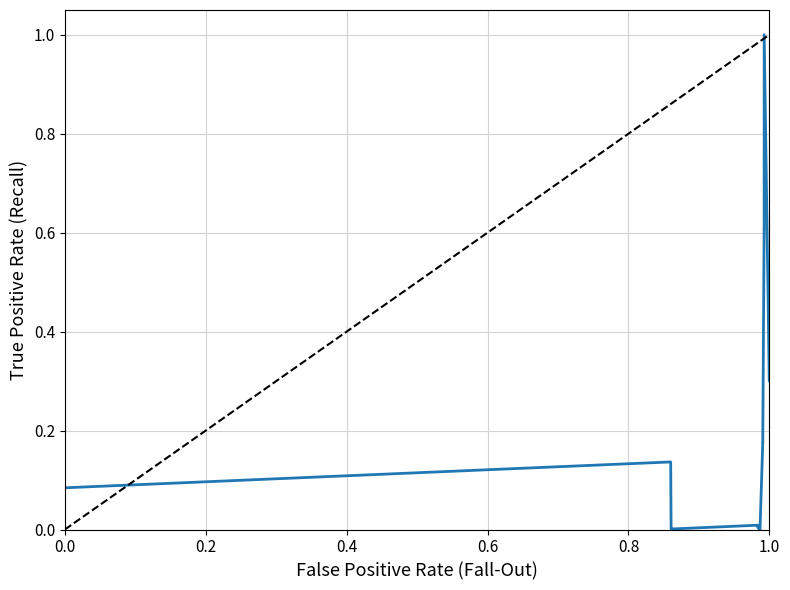

What is the difference between the maximum and minimum values?

1.0